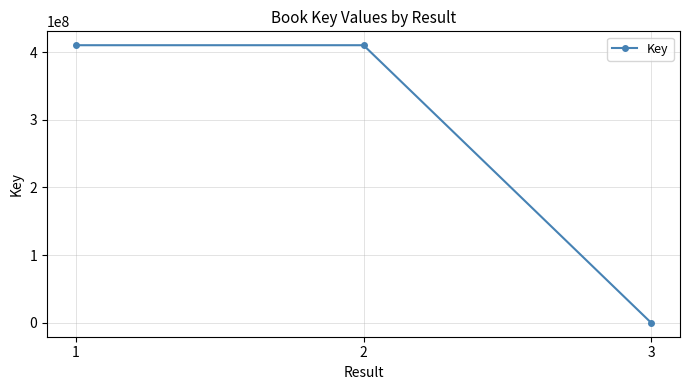

What is the greatest value displayed?

410047987